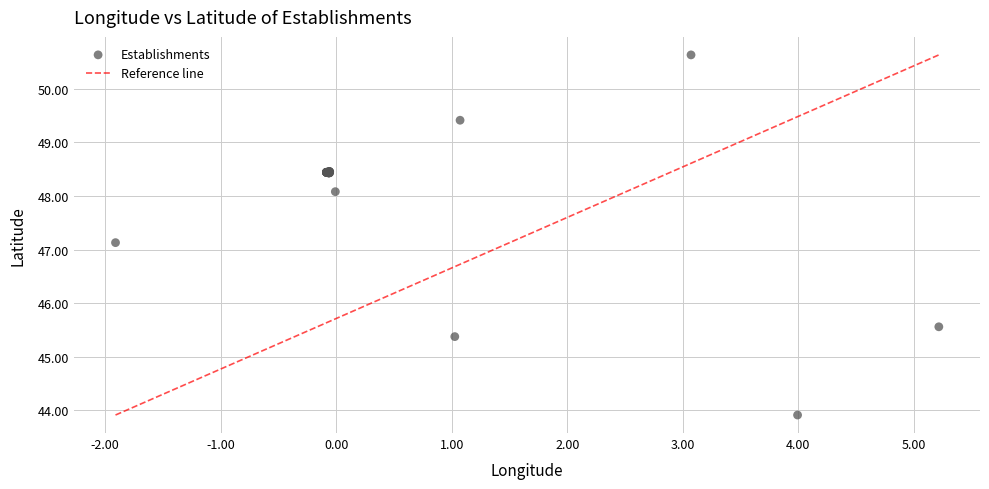

What Y value in the scatter plot is closest to 47?

47.1